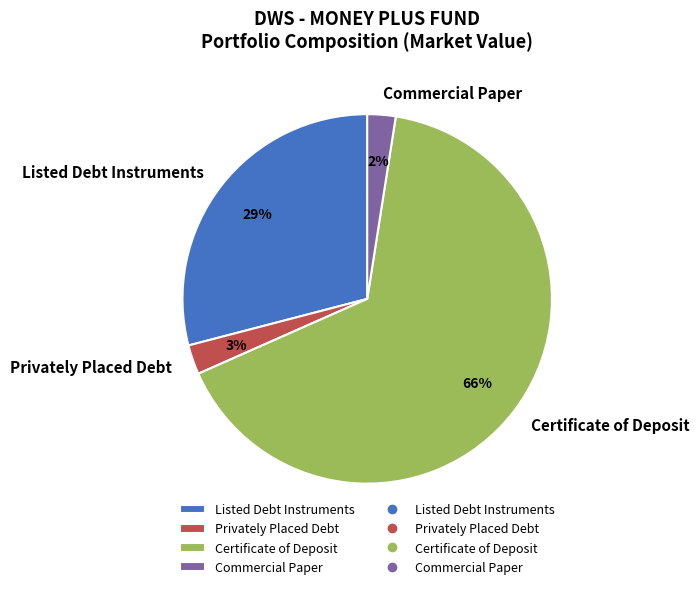

Is there any slice that represents more than half of the pie?

Yes